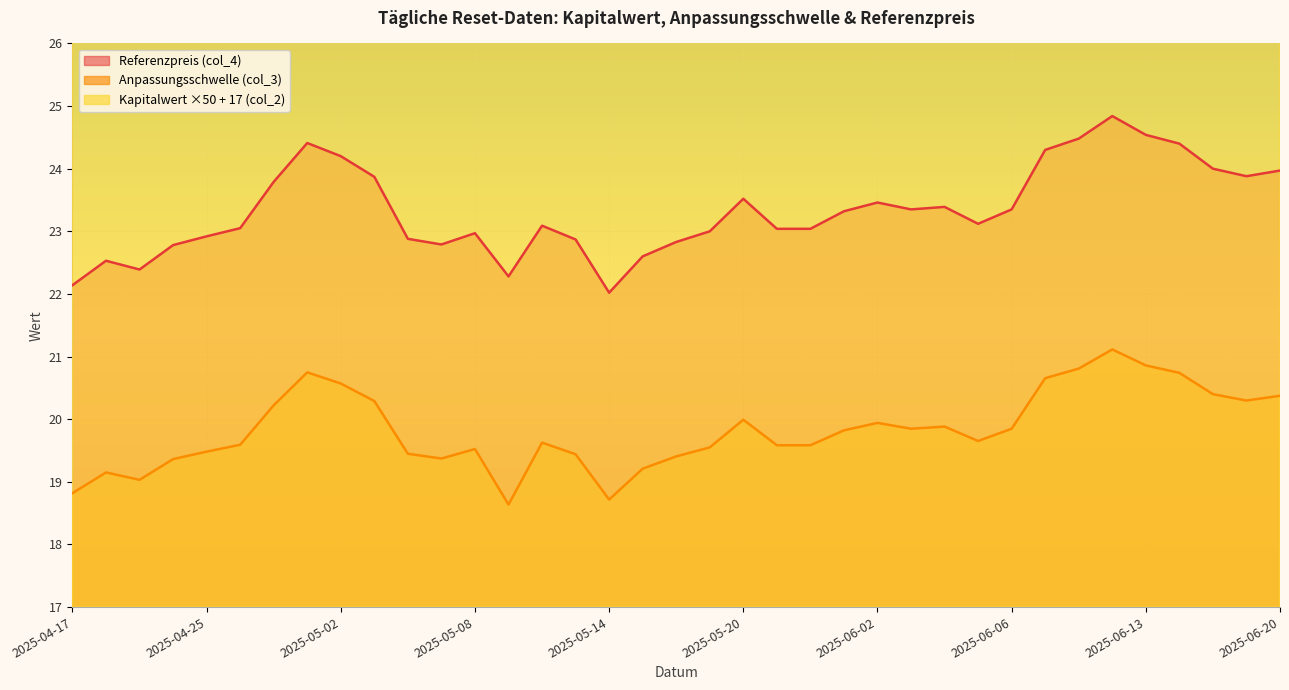

Which series has the largest total across all categories?

Kapitalwert (col_2)